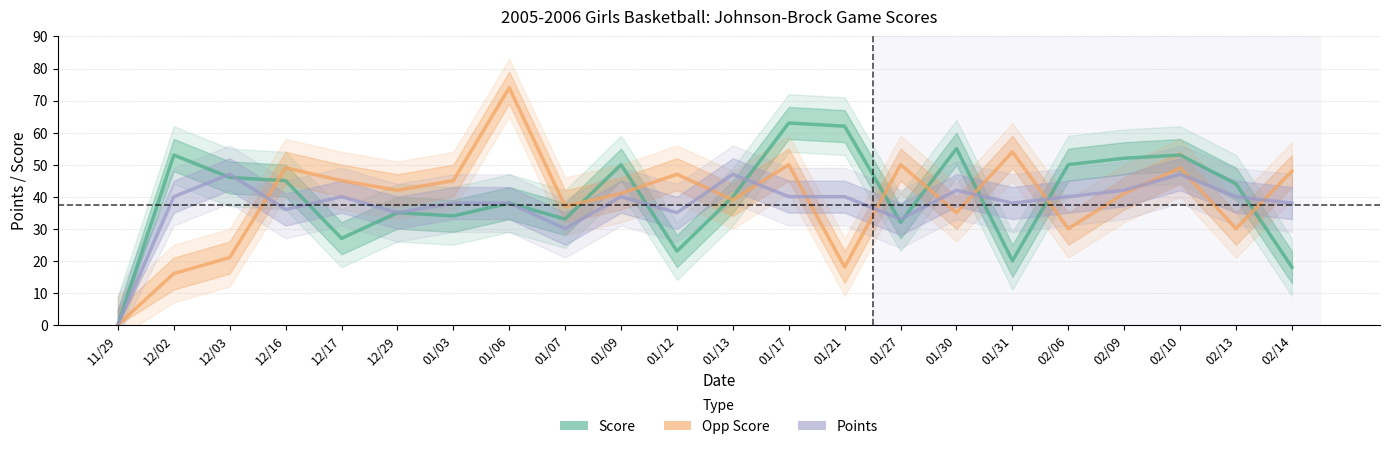

How many data points in Opp Score are less than 42?

11